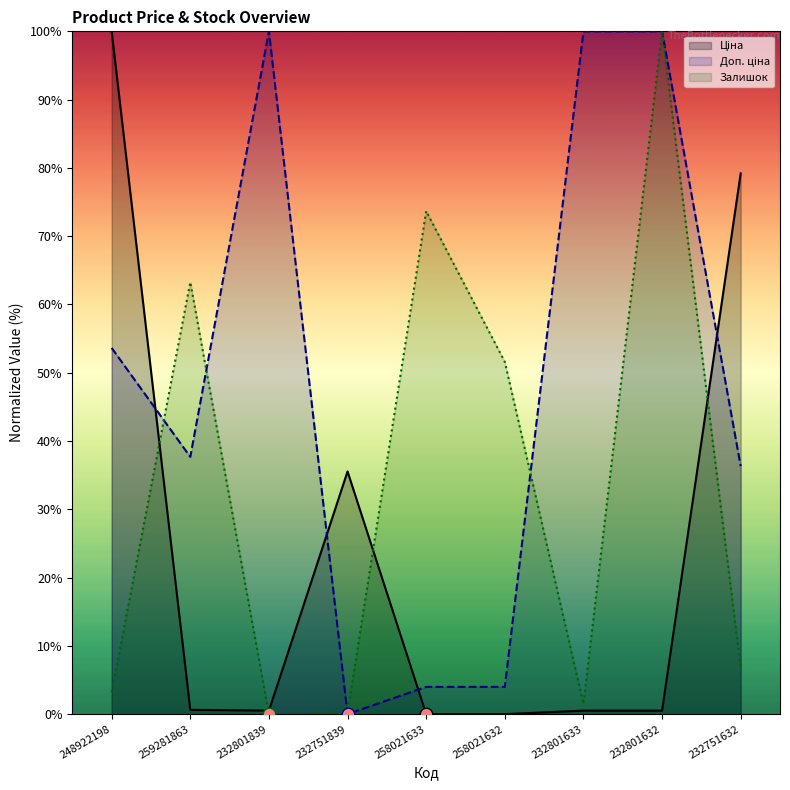

What is the label of the 1st point from the left?

248922198